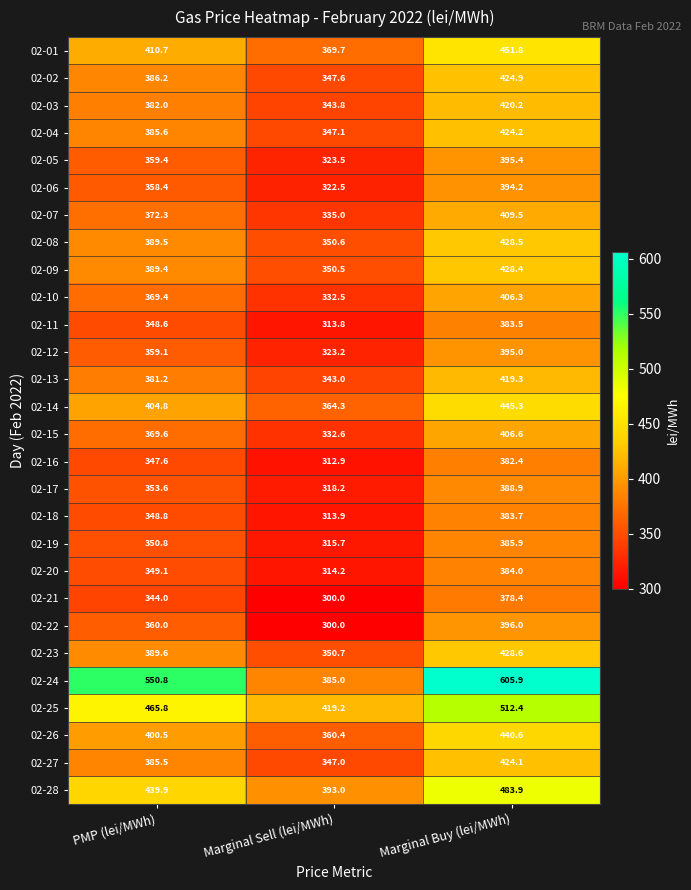

What is the total value across all series at Marginal Sell (lei/MWh)?

9529.9